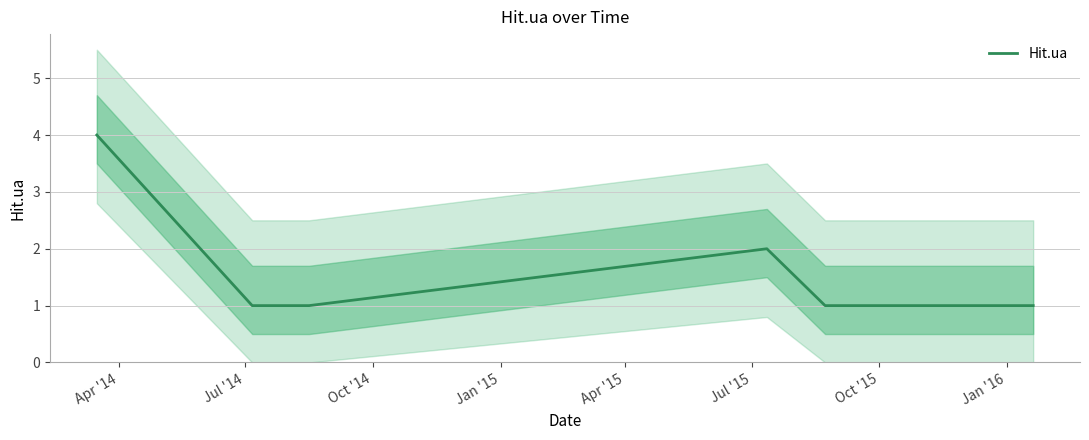

What is the difference between the second highest and second lowest values?

1